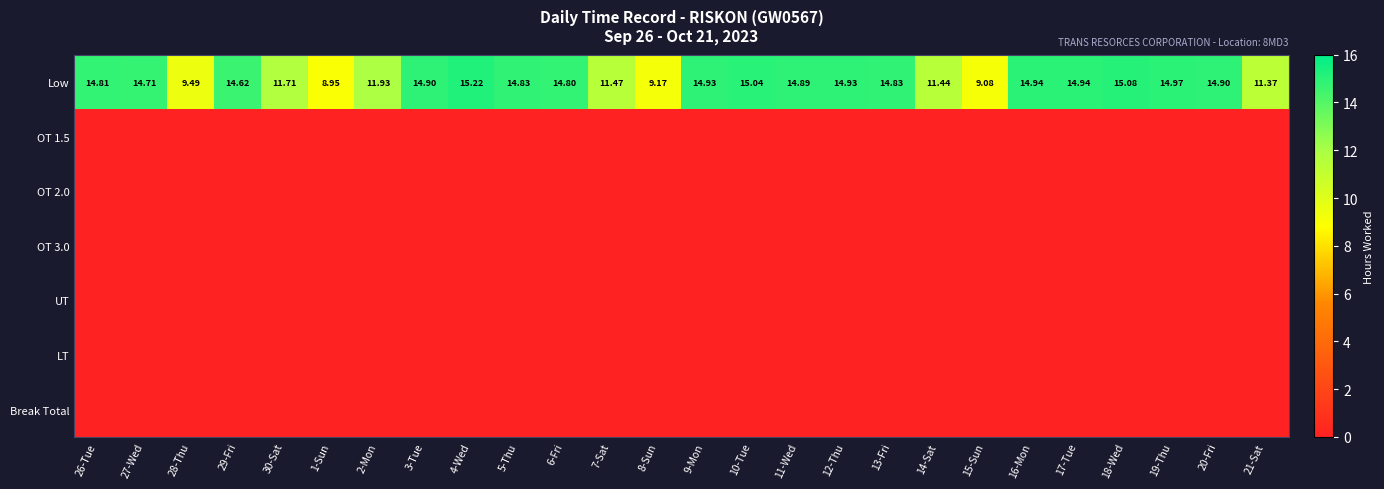

Rank the series by their maximum value, from highest to lowest.

Low, OT 1.5, OT 2.0, OT 3.0, UT, LT, Break Total